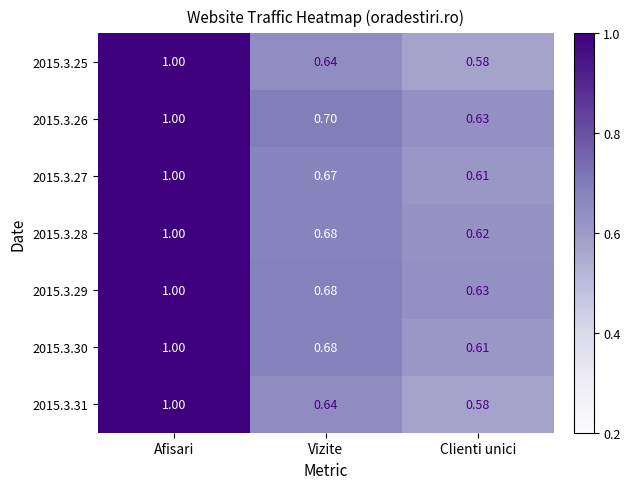

Which series has the largest total across all categories?

2015.3.26